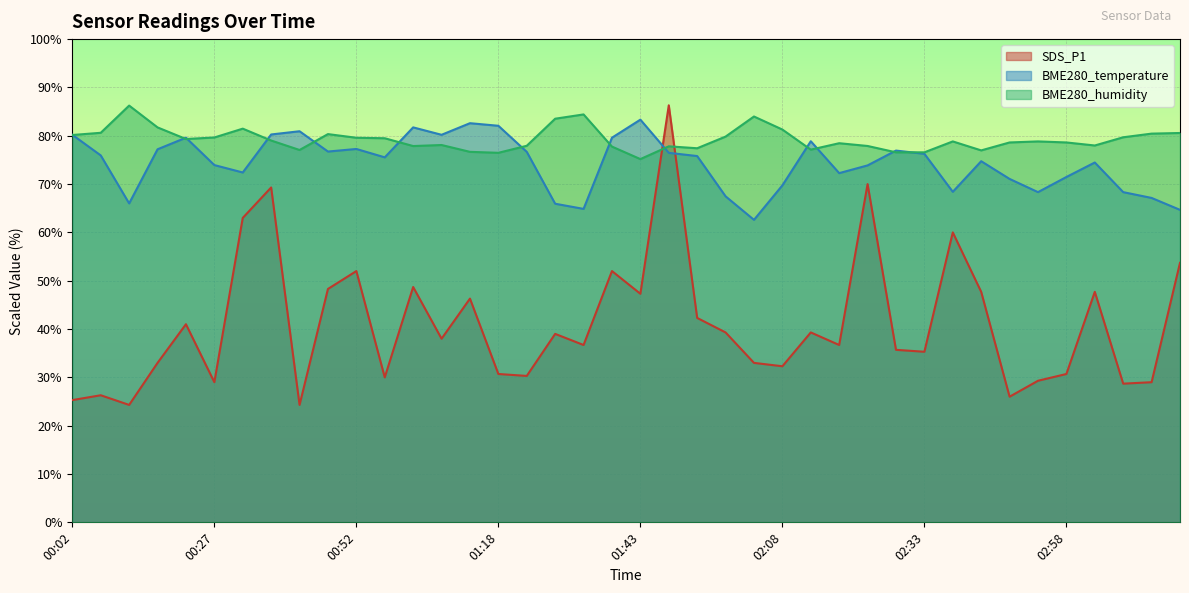

True or false: BME280_humidity has more than 1 points higher than both neighbors.

True